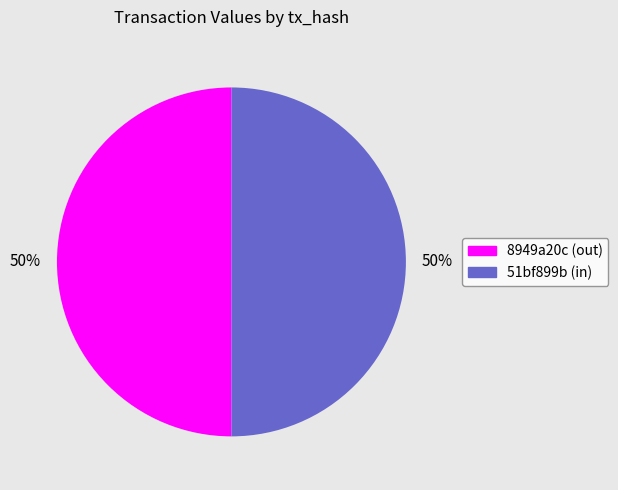

The 51bf899b (in) slice represents 50% of the pie. True or false?

True